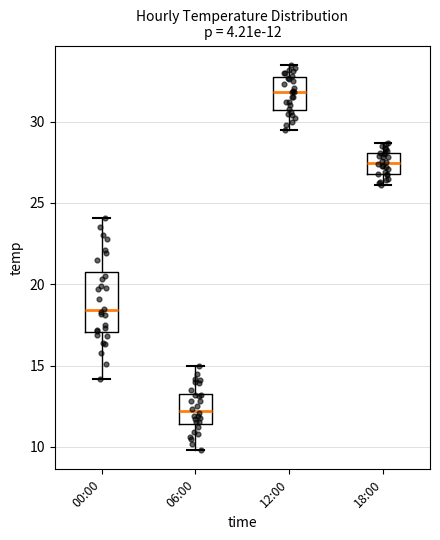

Which box is the tallest, from its lower edge to its upper edge?

00:00